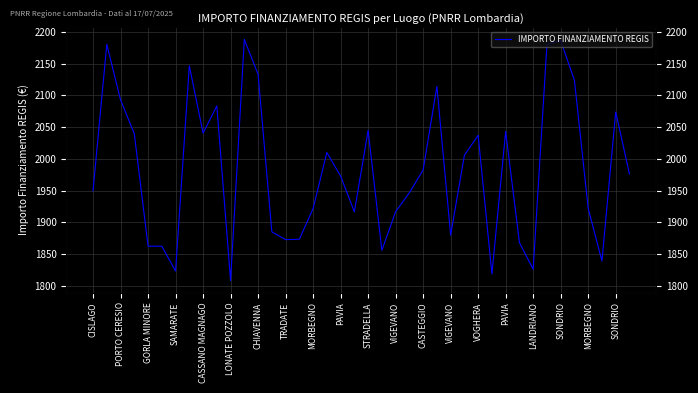

The chart shows a value of 486.5 at 23. True or false?

False